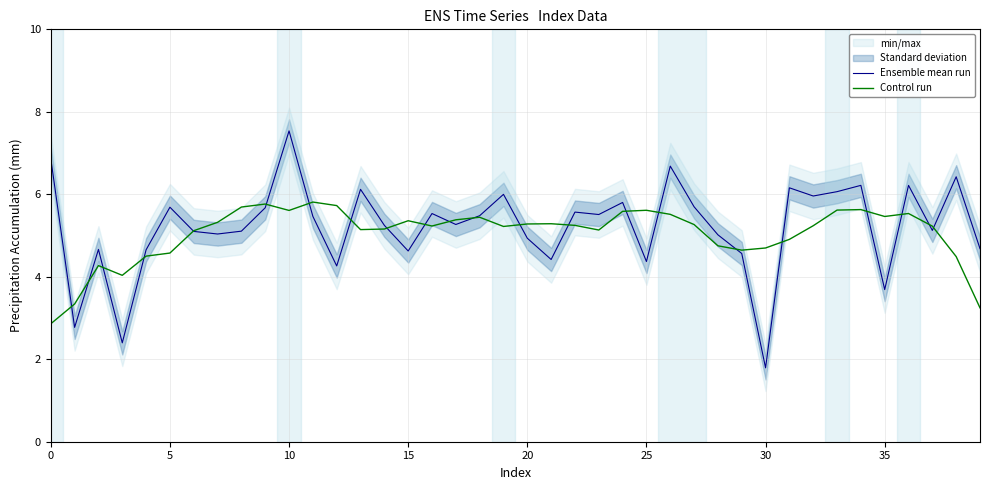

What is the maximum value shown in the chart?

7.5